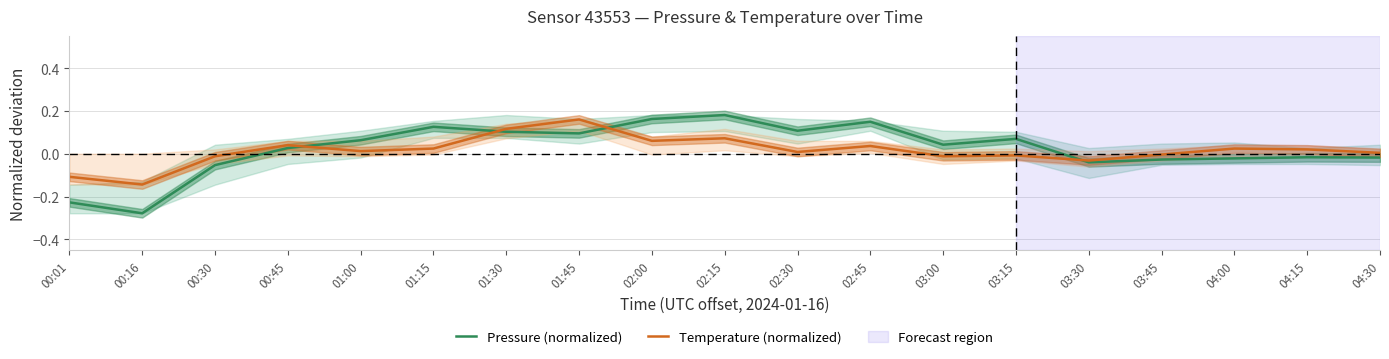

What is the label of the 16th point from the left?

03:45